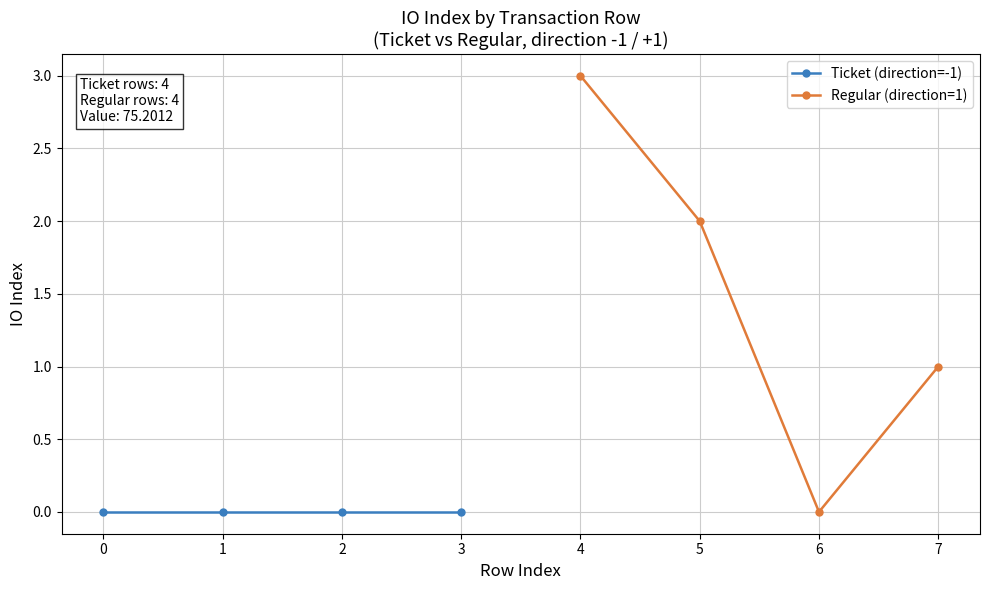

Is it true that Regular (direction=1) equals -2 at 6?

False